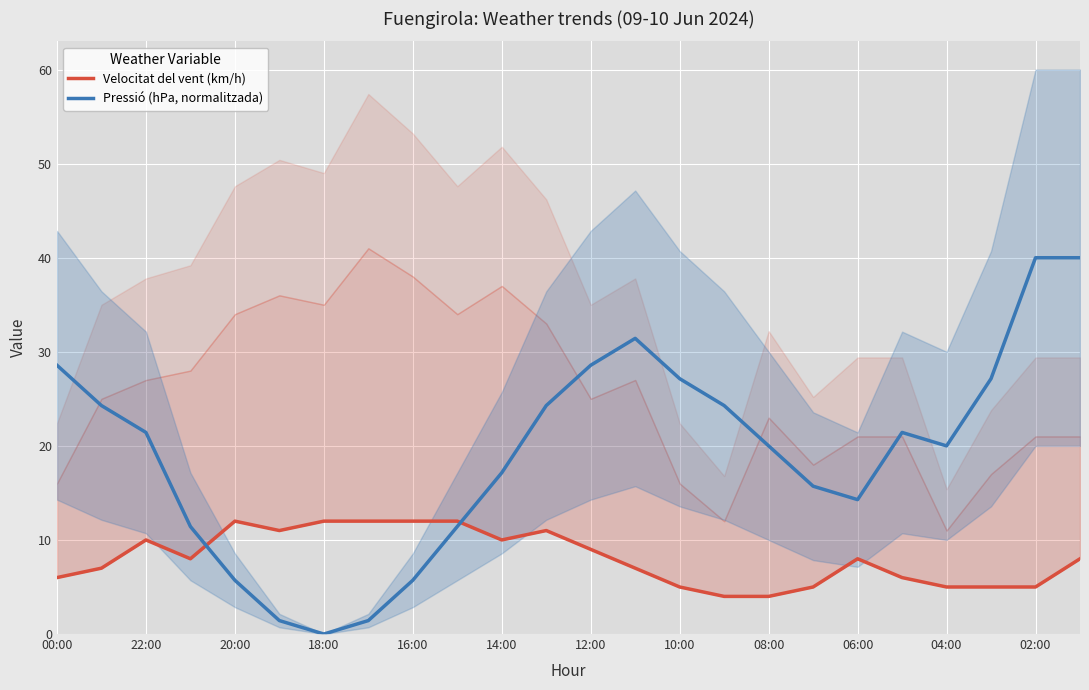

True or false: Pressió (hPa, normalitzada) has a value of 21.4 at 22:00.

True